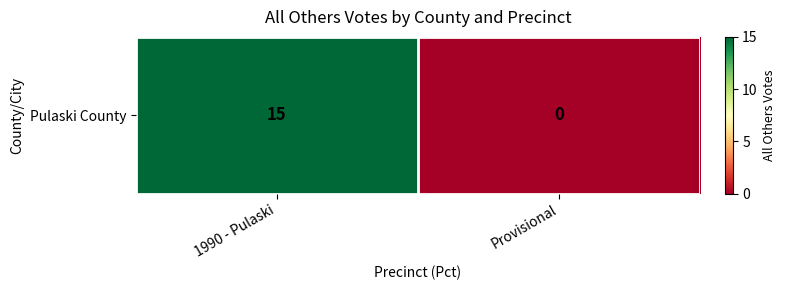

List the labels in order of value, smallest first.

Provisional, 1990 - Pulaski